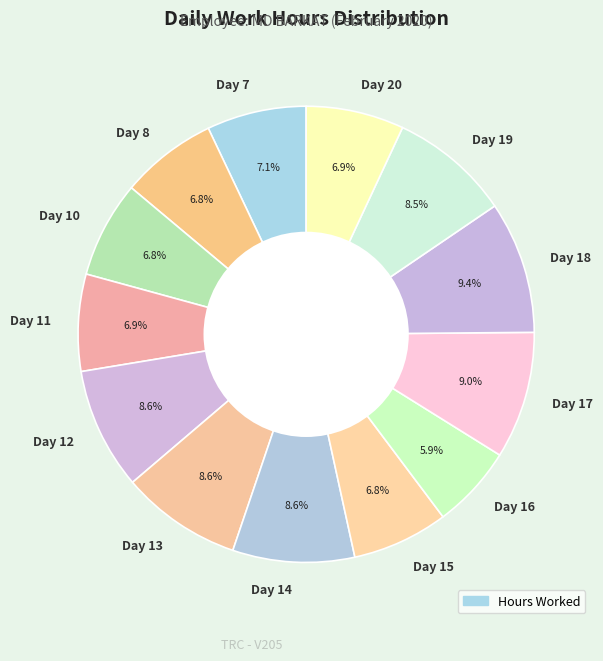

Is there any slice that represents more than half of the pie?

No